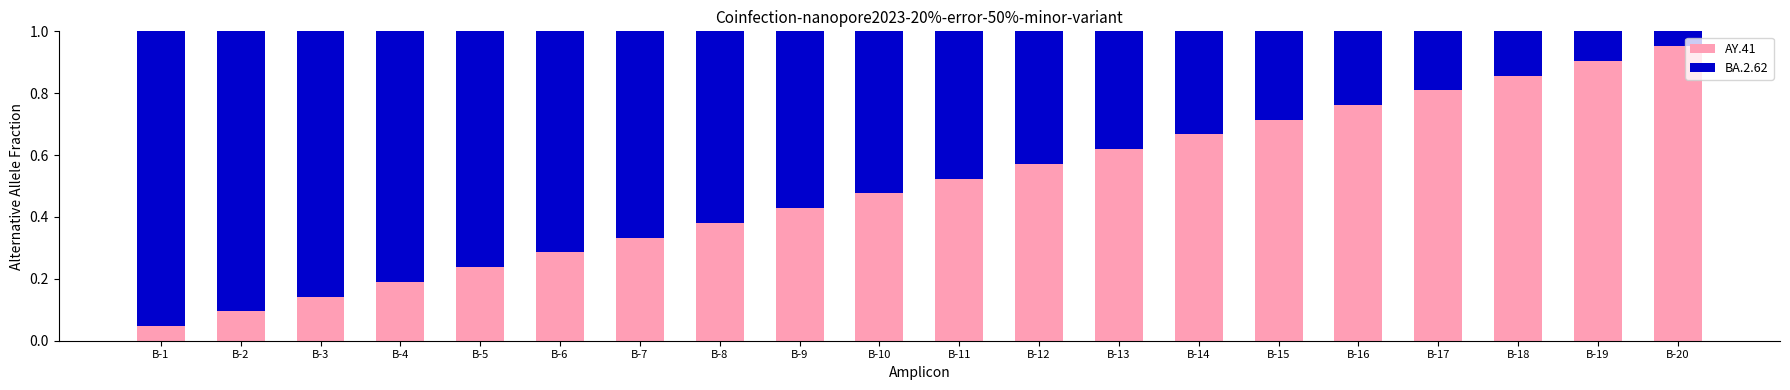

At which label does AY.41 reach its minimum?

B-1